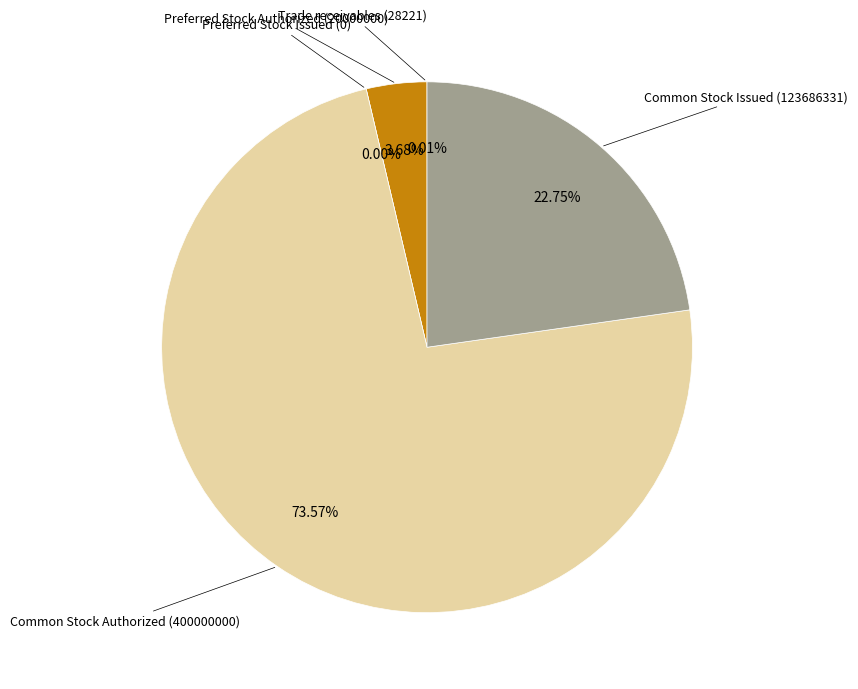

Rank the categories by value from lowest to highest.

Preferred Stock Issued (0), Trade receivables (28221), Preferred Stock Authorized (20000000), Common Stock Issued (123686331), Common Stock Authorized (400000000)